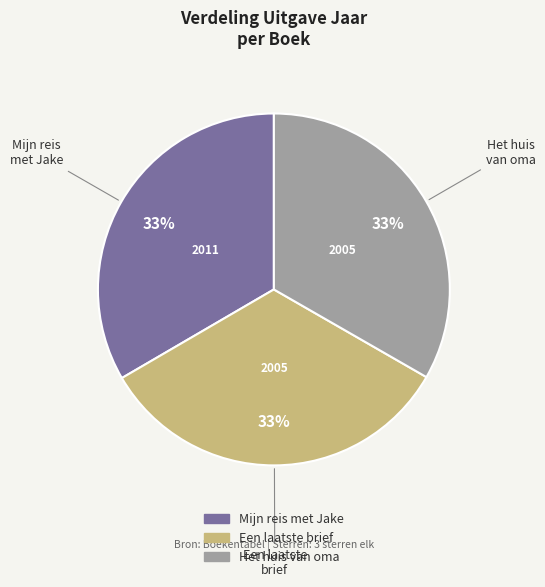

Do Een laatste brief and Mijn reis met Jake together represent more than half of the pie?

Yes